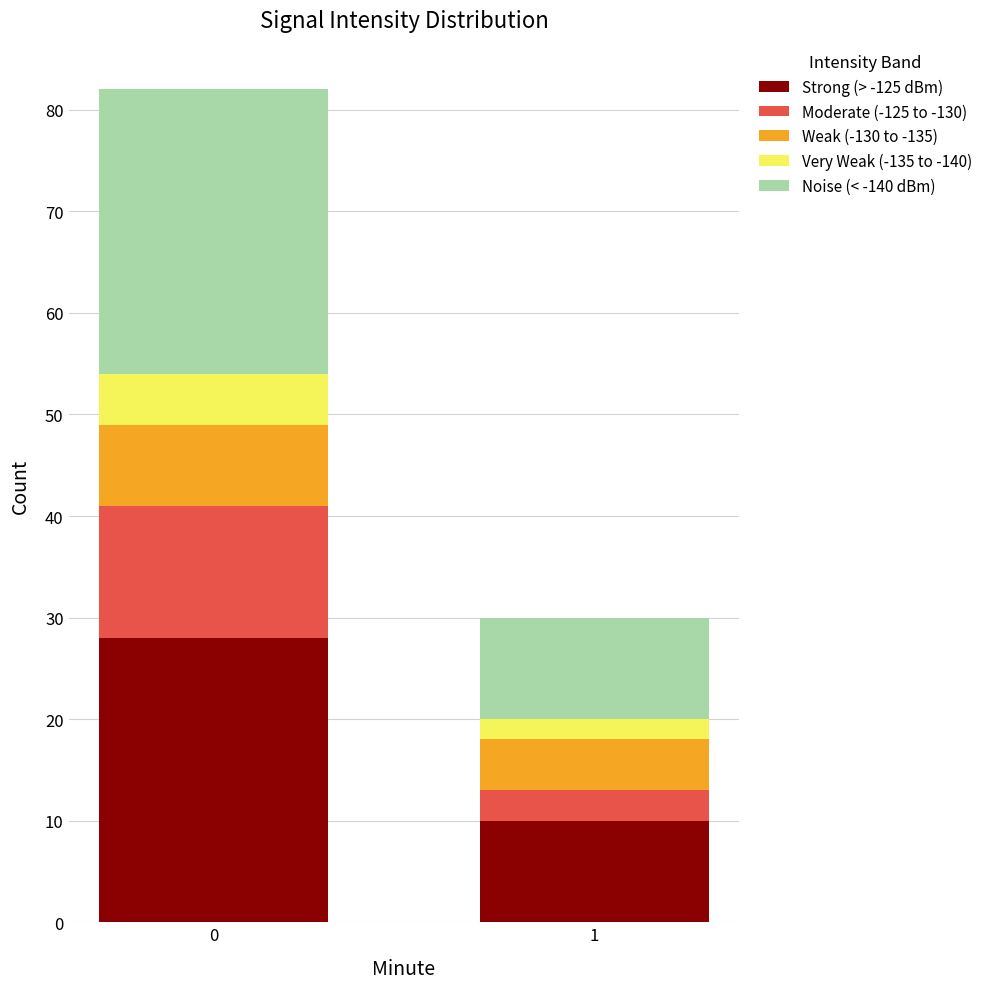

What is the approximate value of Strong (> -125 dBm) at 0, to the nearest 5?

30